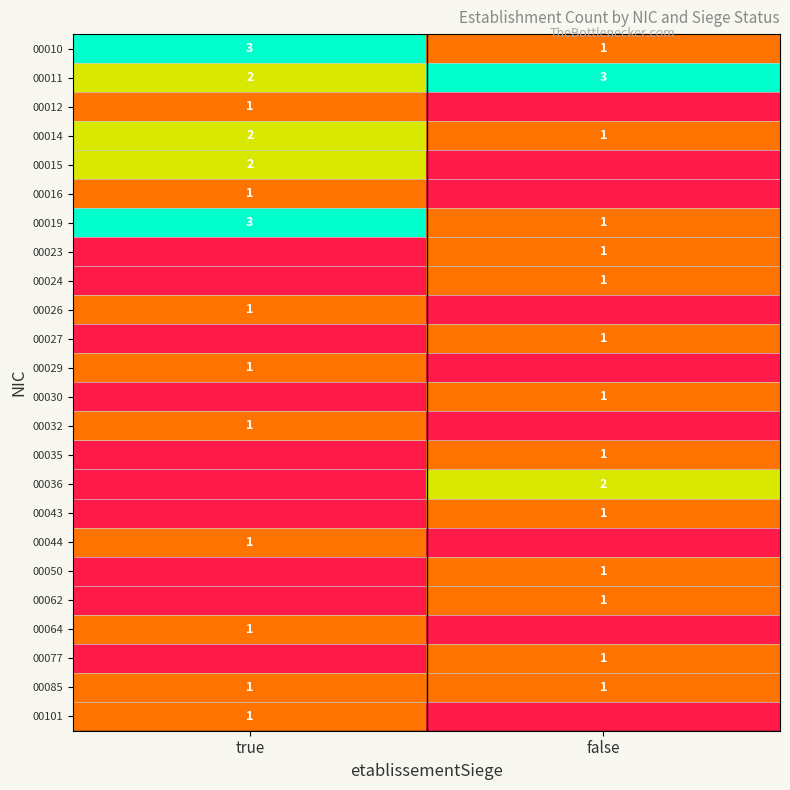

True or false: 00064 has a value of 1 at true.

True